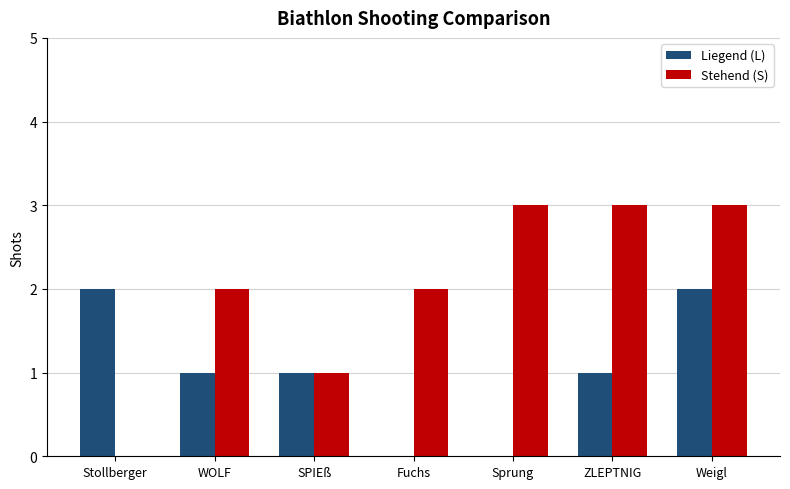

At which category is the sum across all series the highest?

Weigl